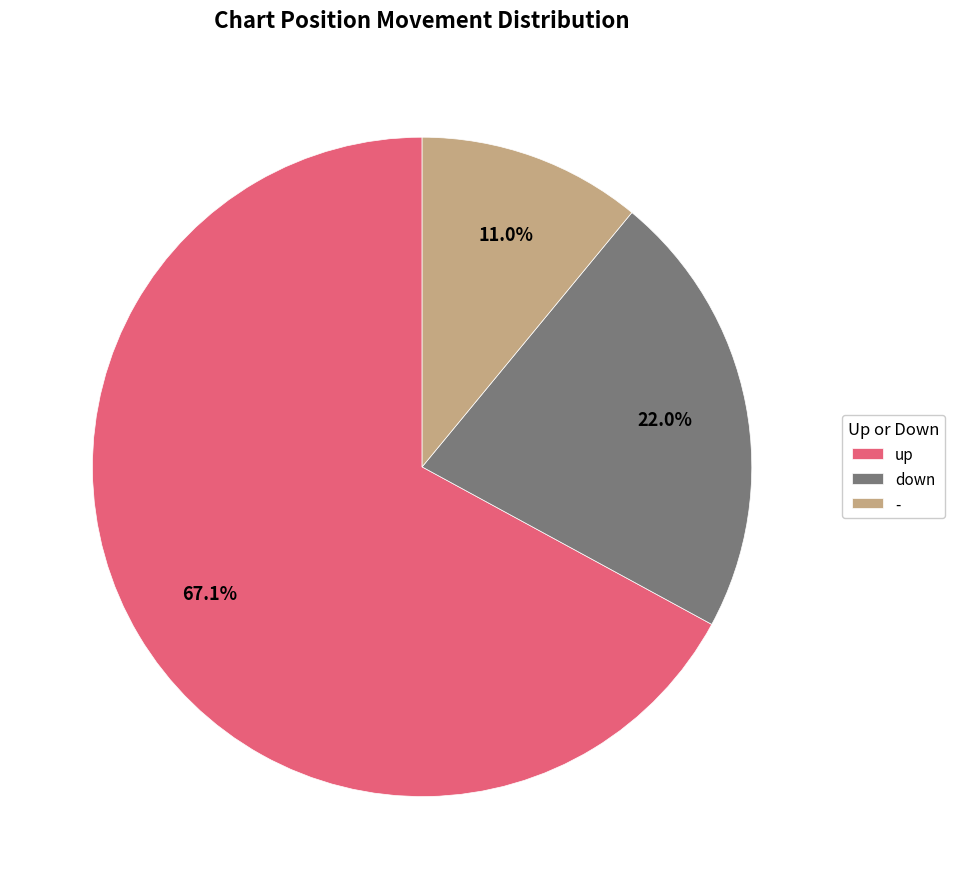

What percentage do up and down together represent?

89.0%